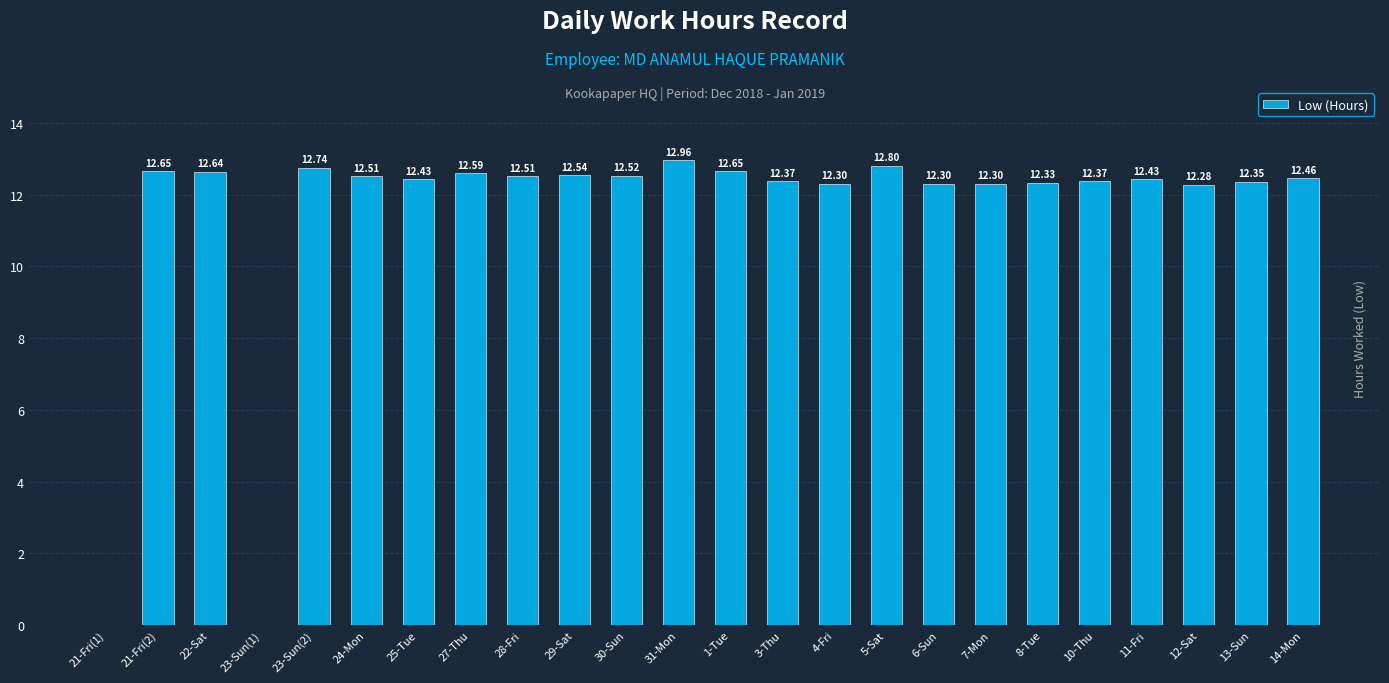

What is the ratio of the value at 21-Fri(2) to the value at 5-Sat?

1.0